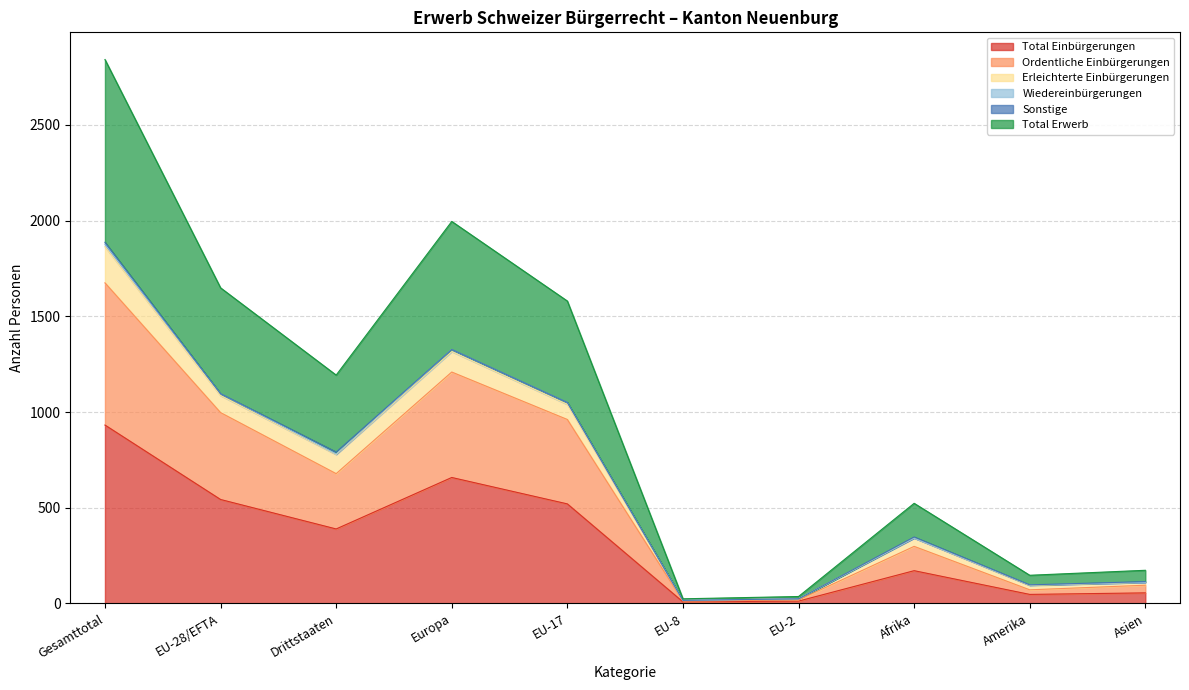

What is the highest value of the Total Einbürgerungen series?

932